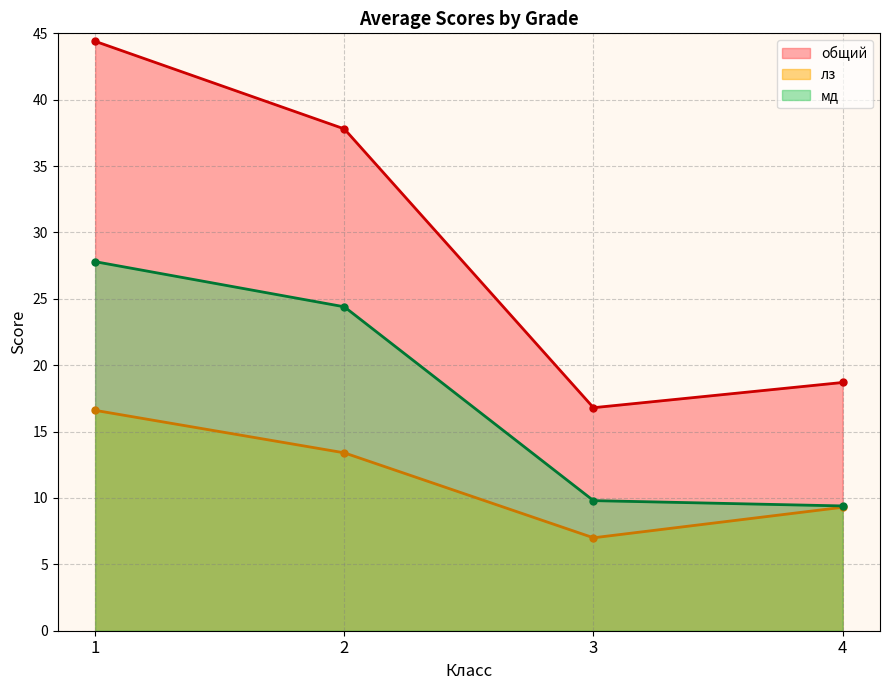

Rank the series at 2 from lowest to highest value.

лз, мд, общий